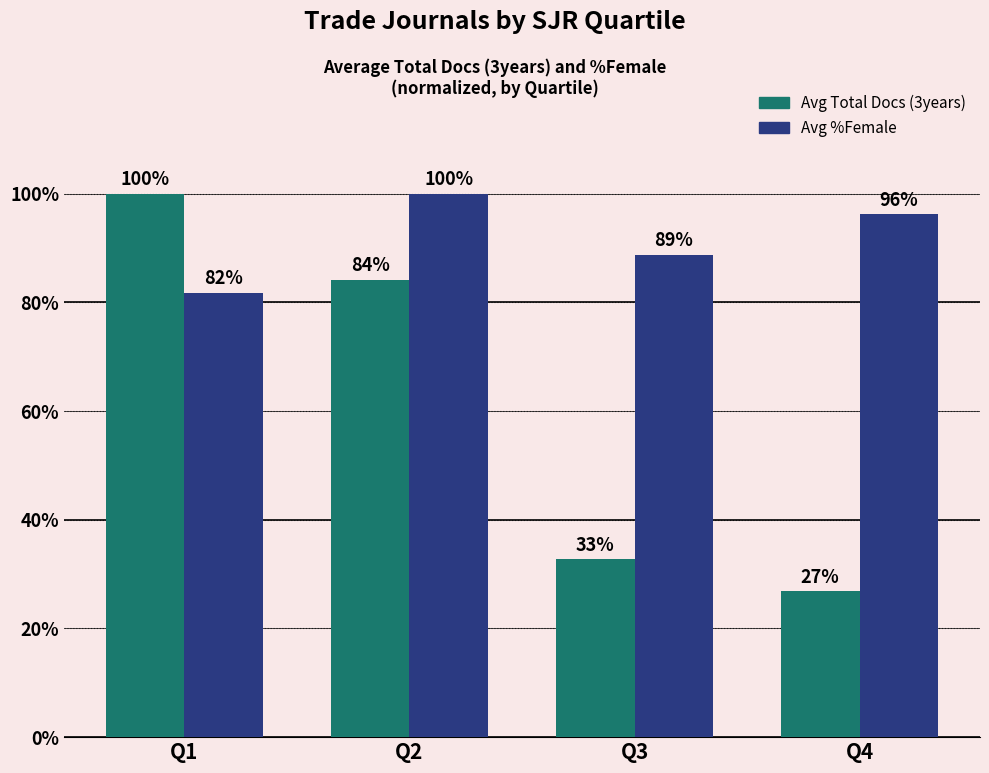

At Q2, list the series in order from smallest to largest.

Avg Total Docs (3years), Avg %Female